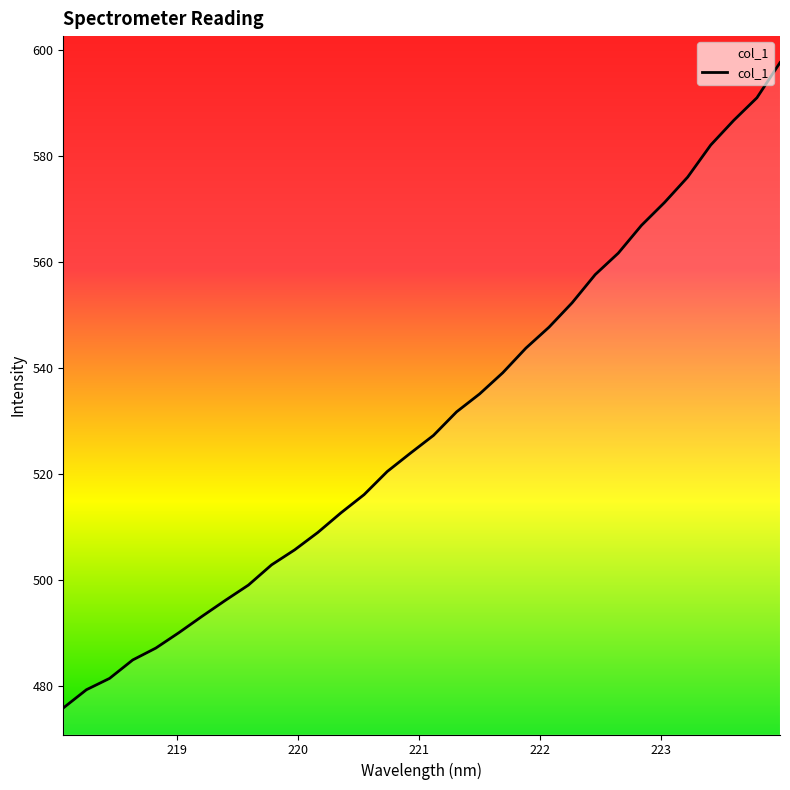

What is the difference between the maximum and minimum values?

121.6